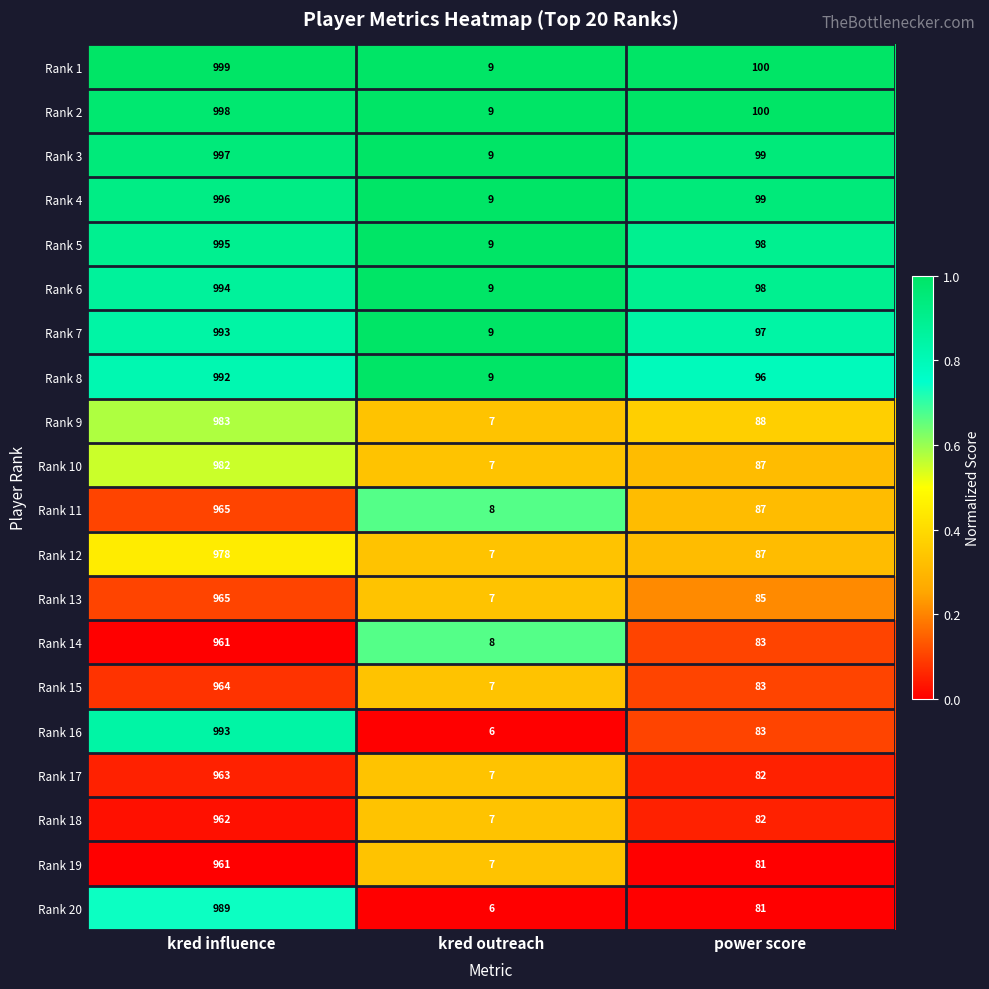

Count the number of categories in the chart.

3